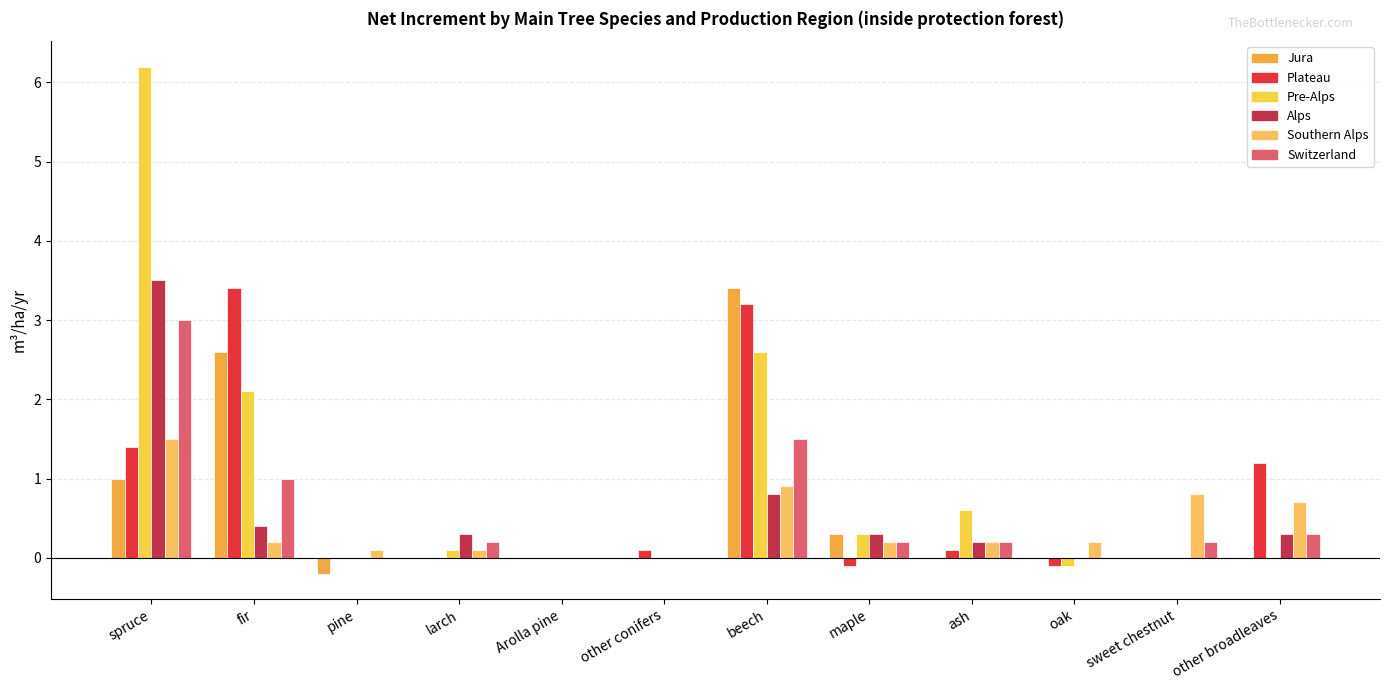

What is the difference between the maximum and second lowest values in the Pre-Alps series?

6.2